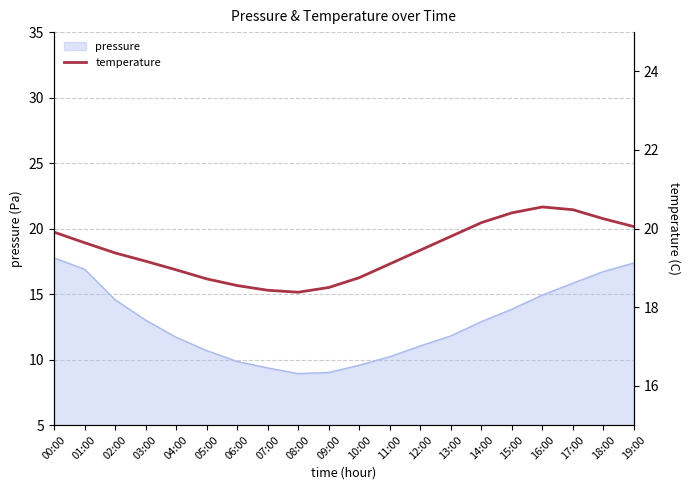

True or false: pressure has a value of 12.9 at 14:00.

True